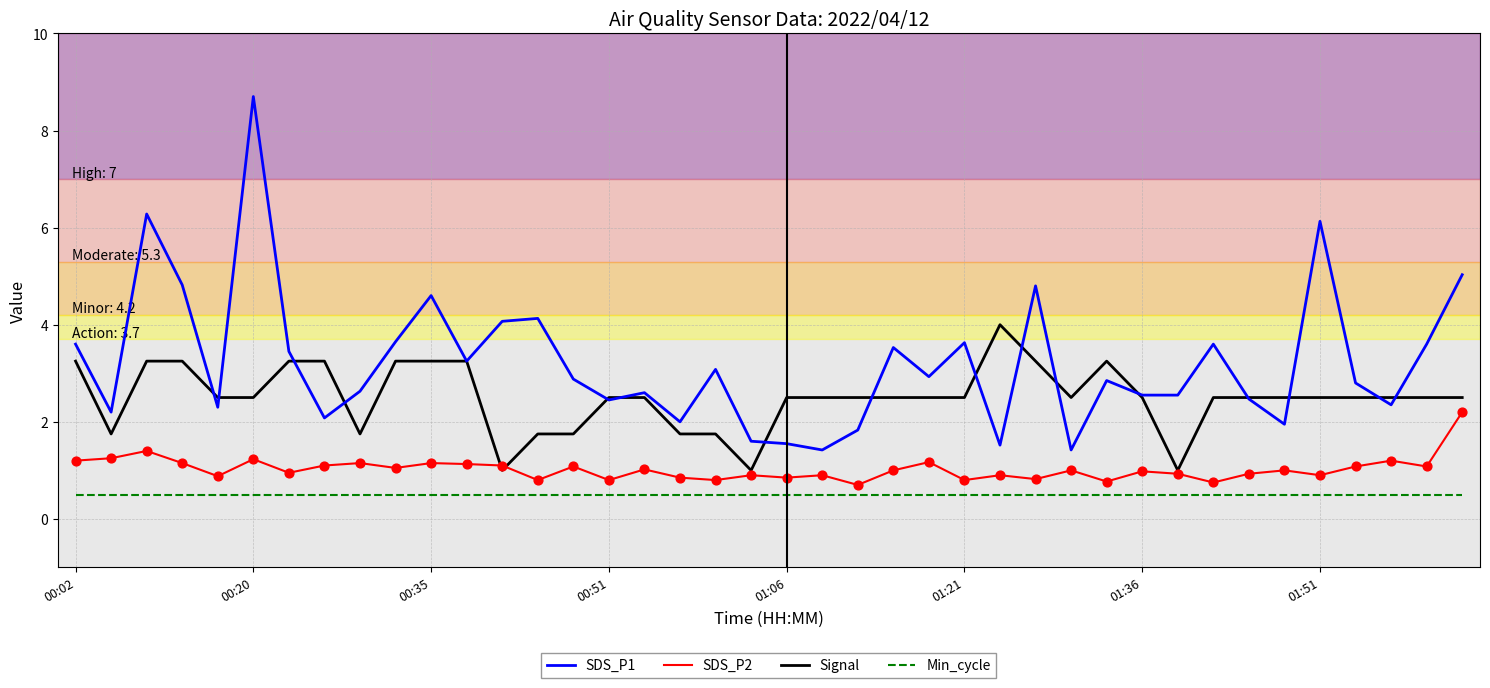

Which series has the largest total across all categories?

SDS_P1